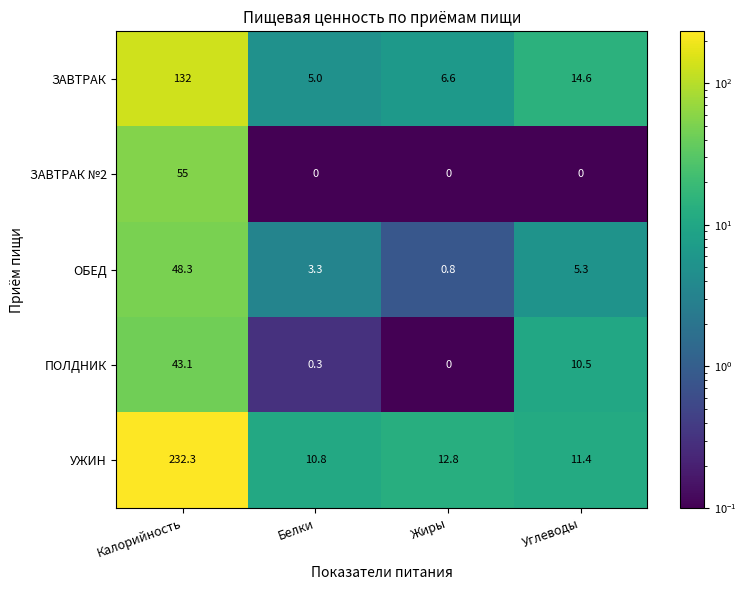

At which label does ОБЕД first exceed 5?

Калорийность